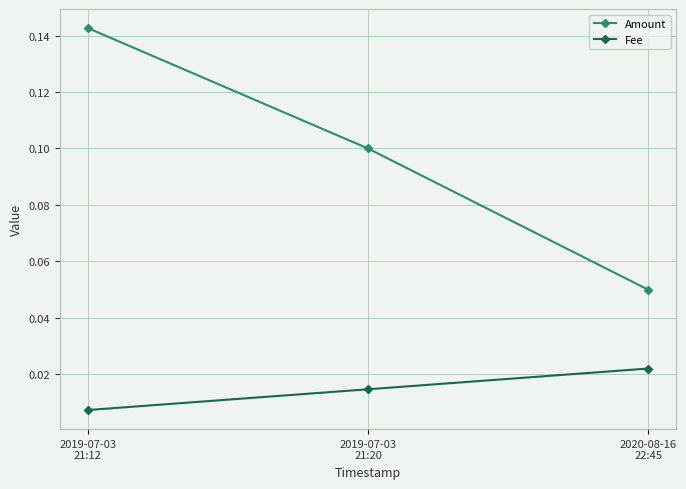

List the series in order of their peak value, lowest first.

Fee, Amount